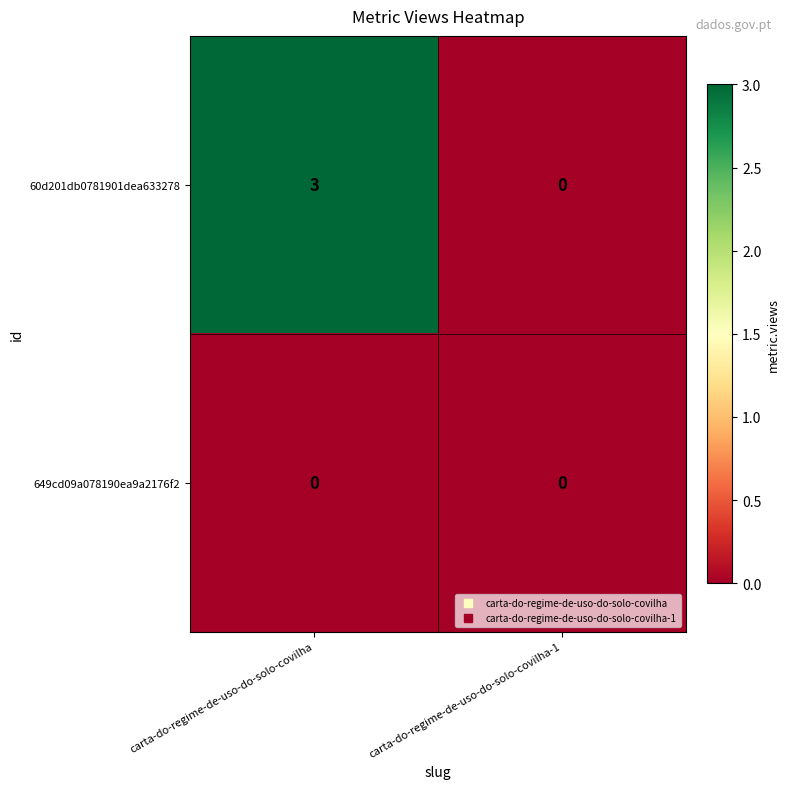

What is the maximum value for 60d201db0781901dea633278?

3